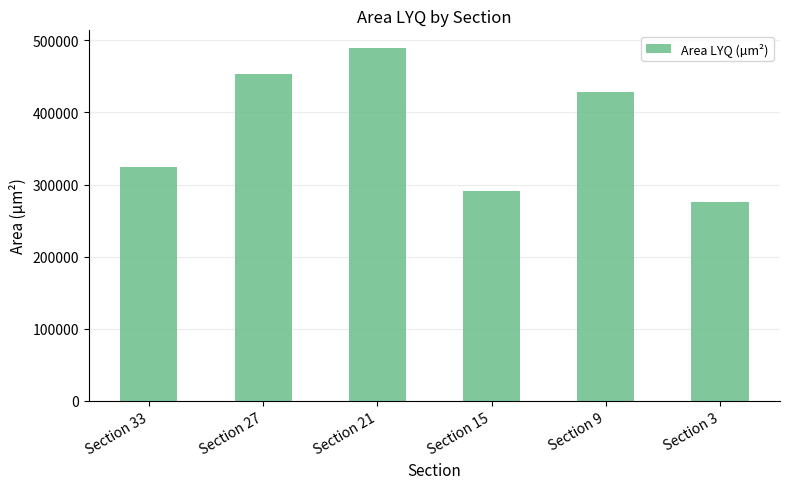

What is the sum of the values at Section 15 and Section 21?

779919